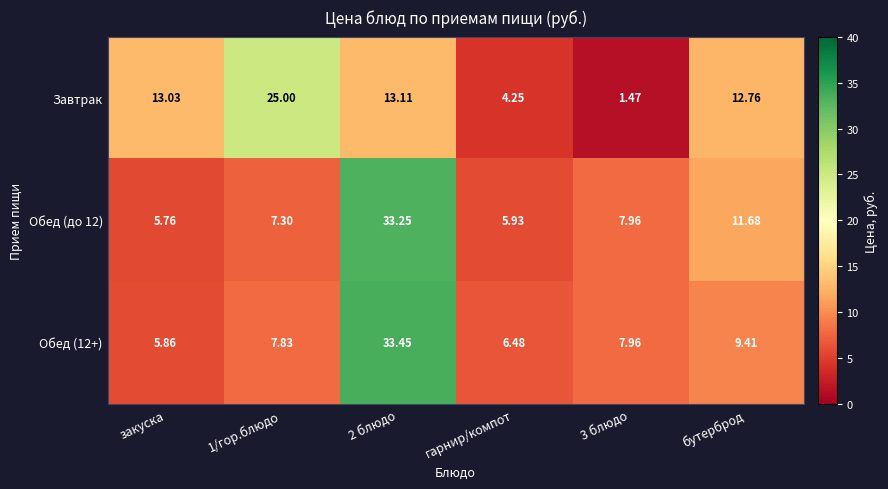

Which series changed the most between 1/гор.блюдо and 2 блюдо?

Обед (до 12)